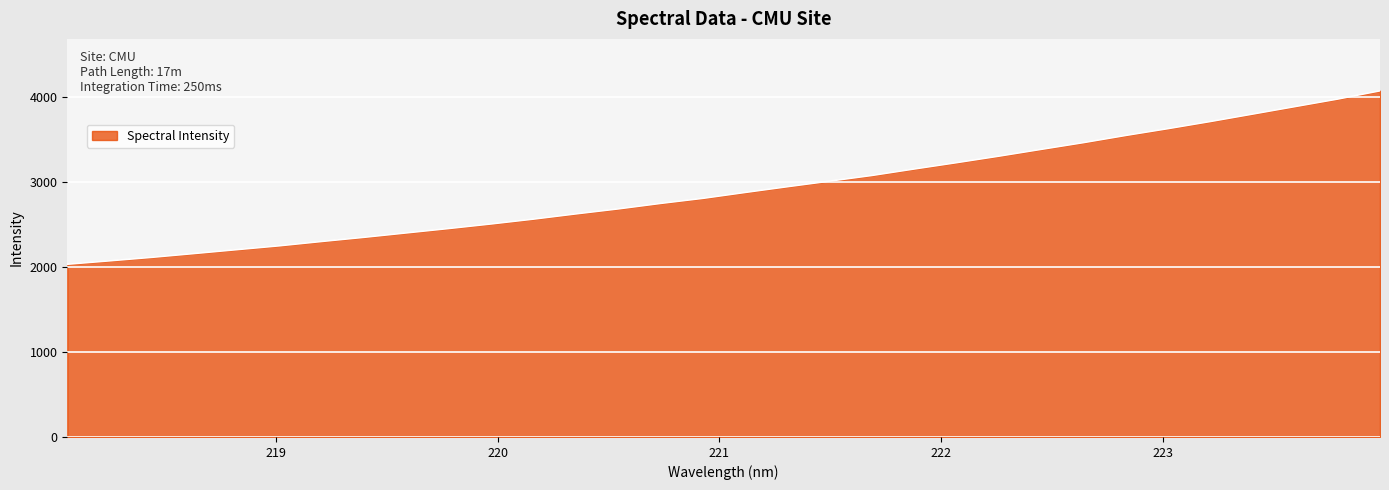

What is the minimum value shown in the chart?

2032.8